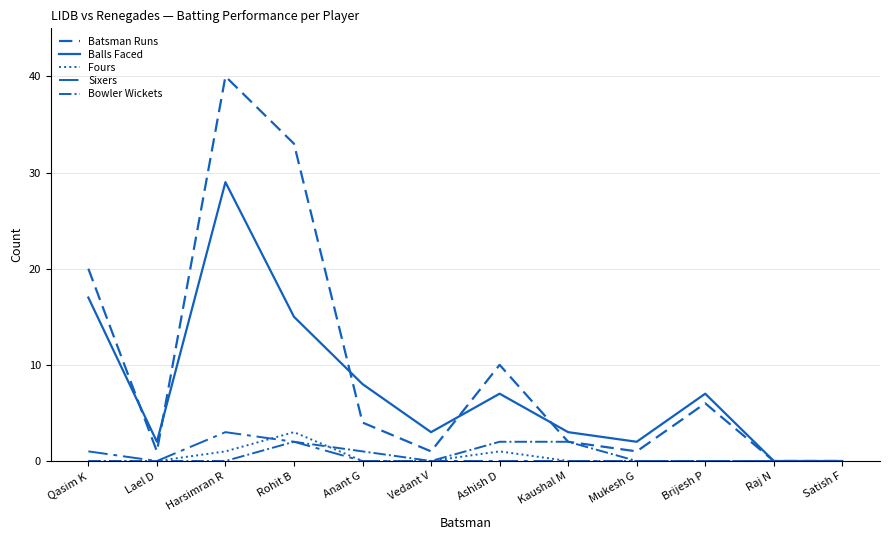

True or false: Bowler Wickets has a value of 0 at Satish F.

True